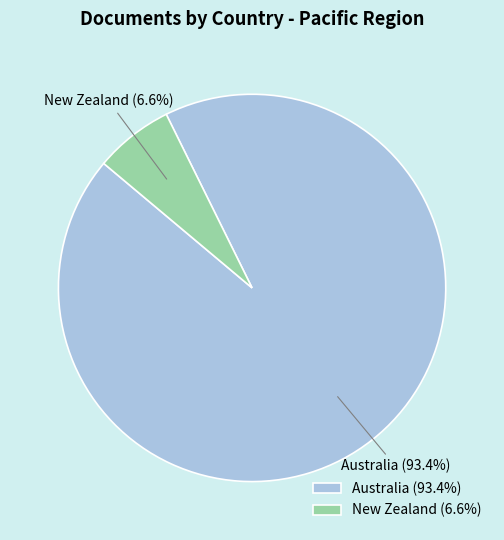

The Australia slice represents 93% of the pie. True or false?

True